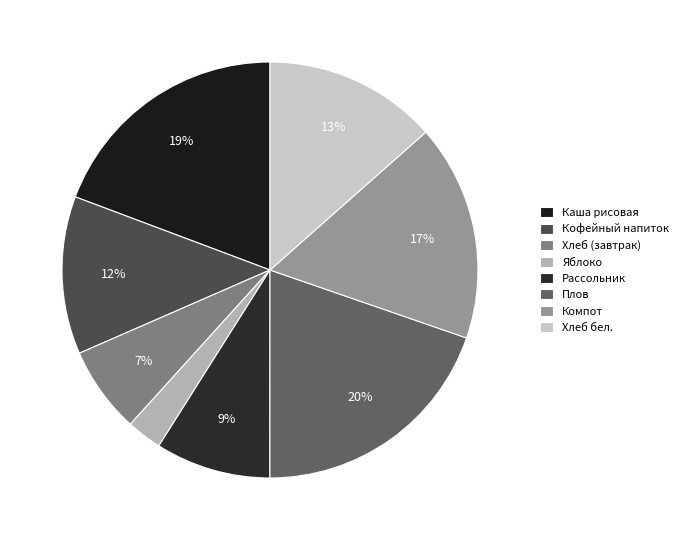

To the nearest percent, what is the difference between the largest and smallest slice percentages?

17%